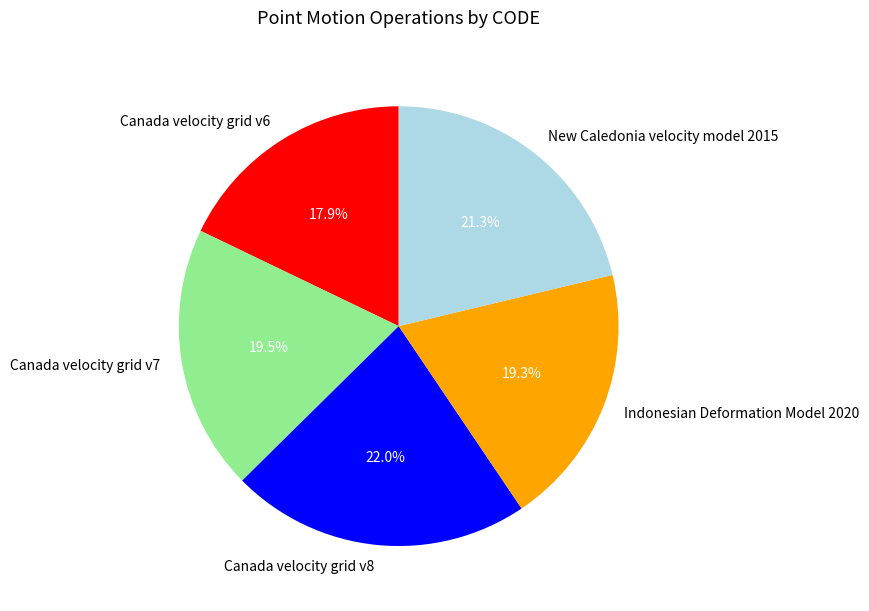

Between Canada velocity grid v6 and Canada velocity grid v7, which is larger?

Canada velocity grid v7